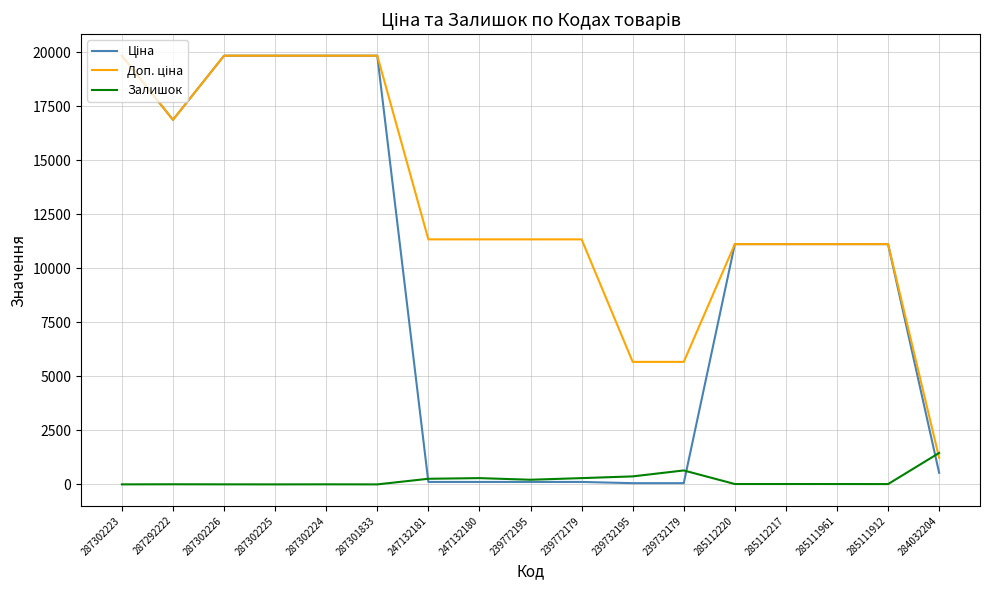

Does the chart have visible grid lines?

Yes